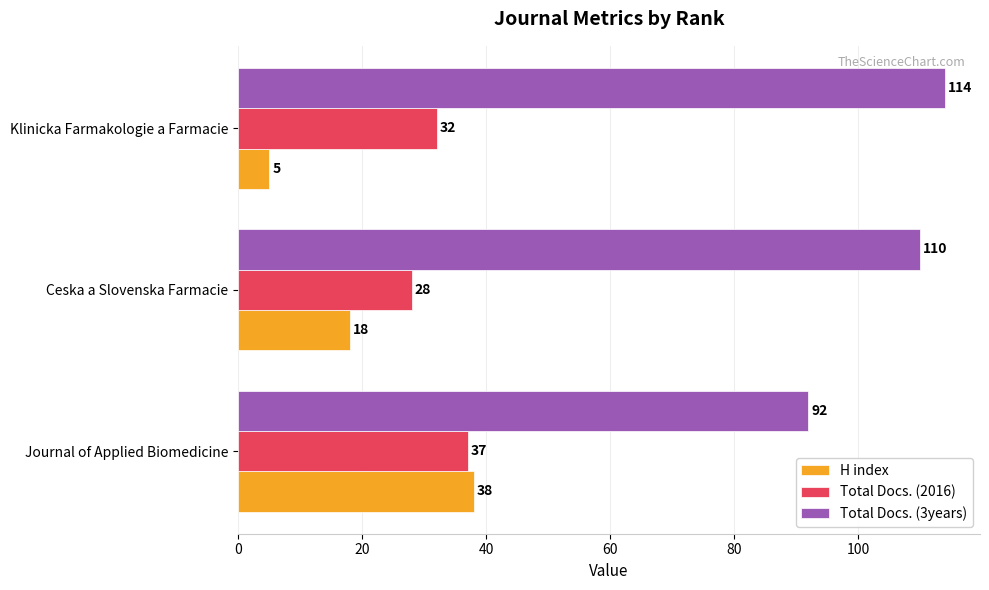

The value of Total Docs. (2016) at Ceska a Slovenska Farmacie is 28. True or false?

True